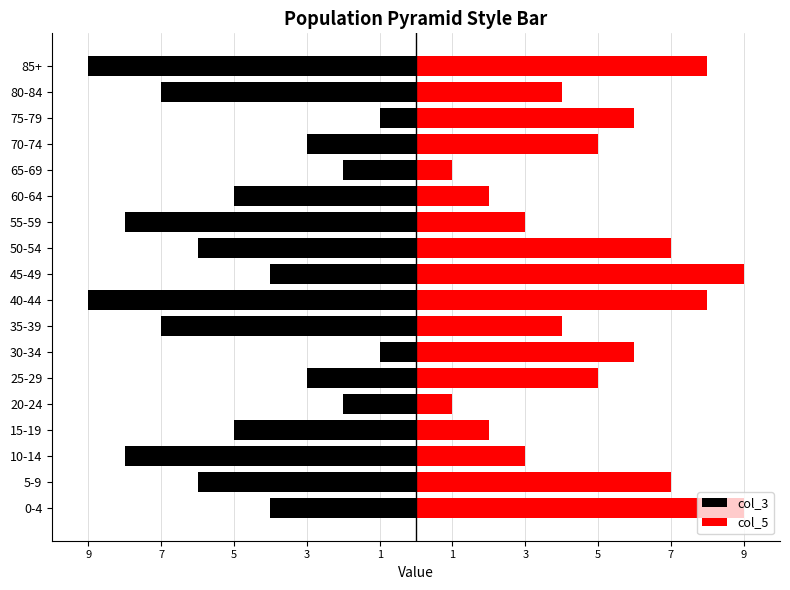

What is the sum of the col_3 values at 55-59 and 20-24?

-10